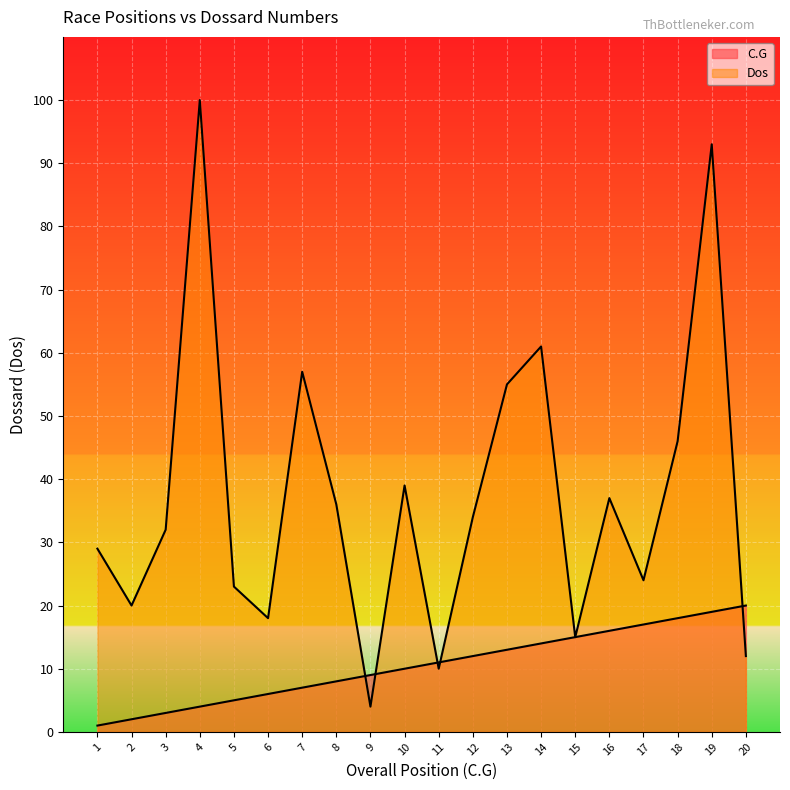

How many lines are shown in the chart?

2